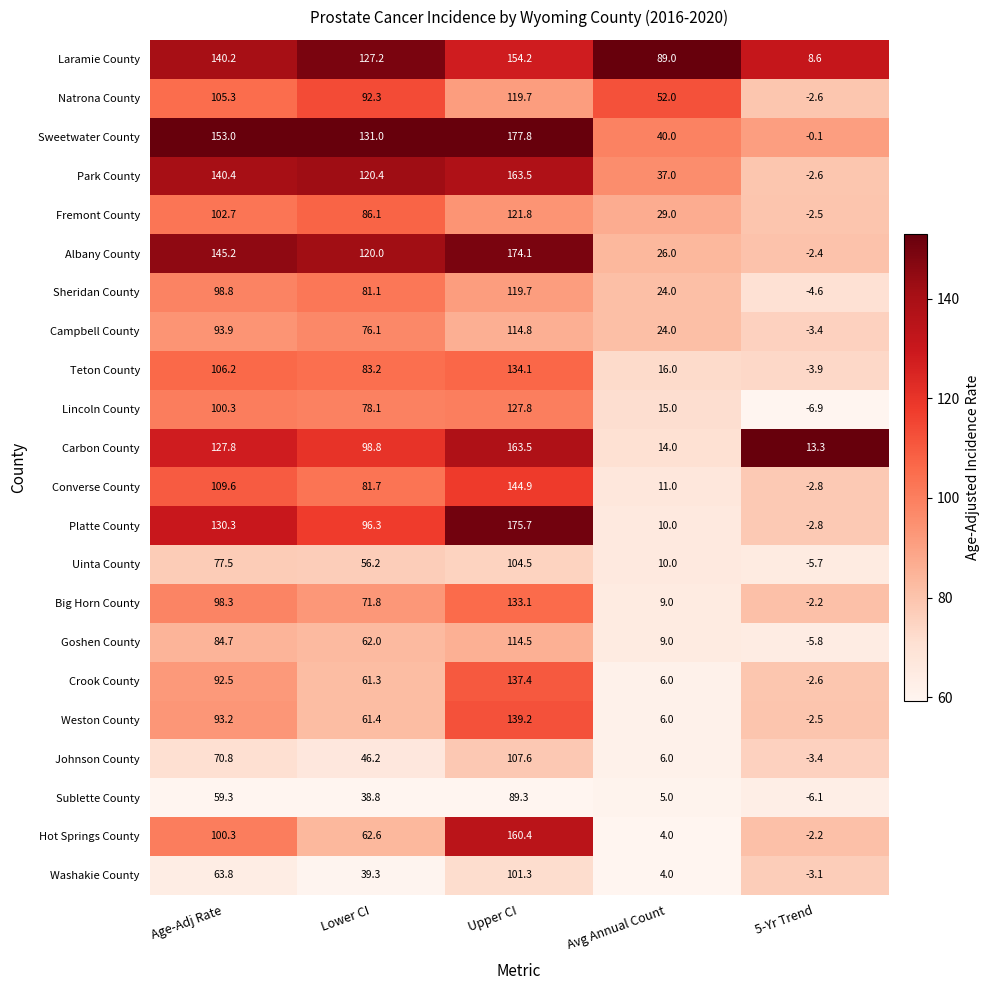

At which category is the sum across all series the highest?

Upper CI